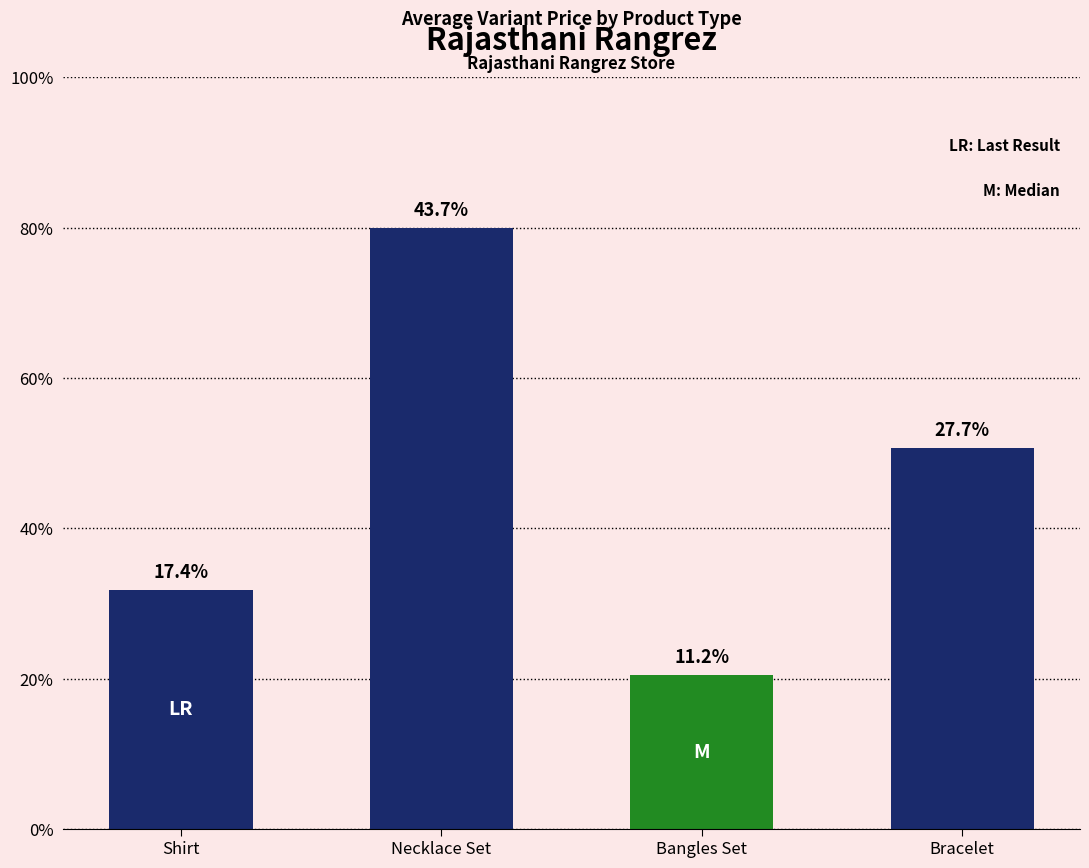

At which category does the chart reach its peak across all series?

Necklace Set